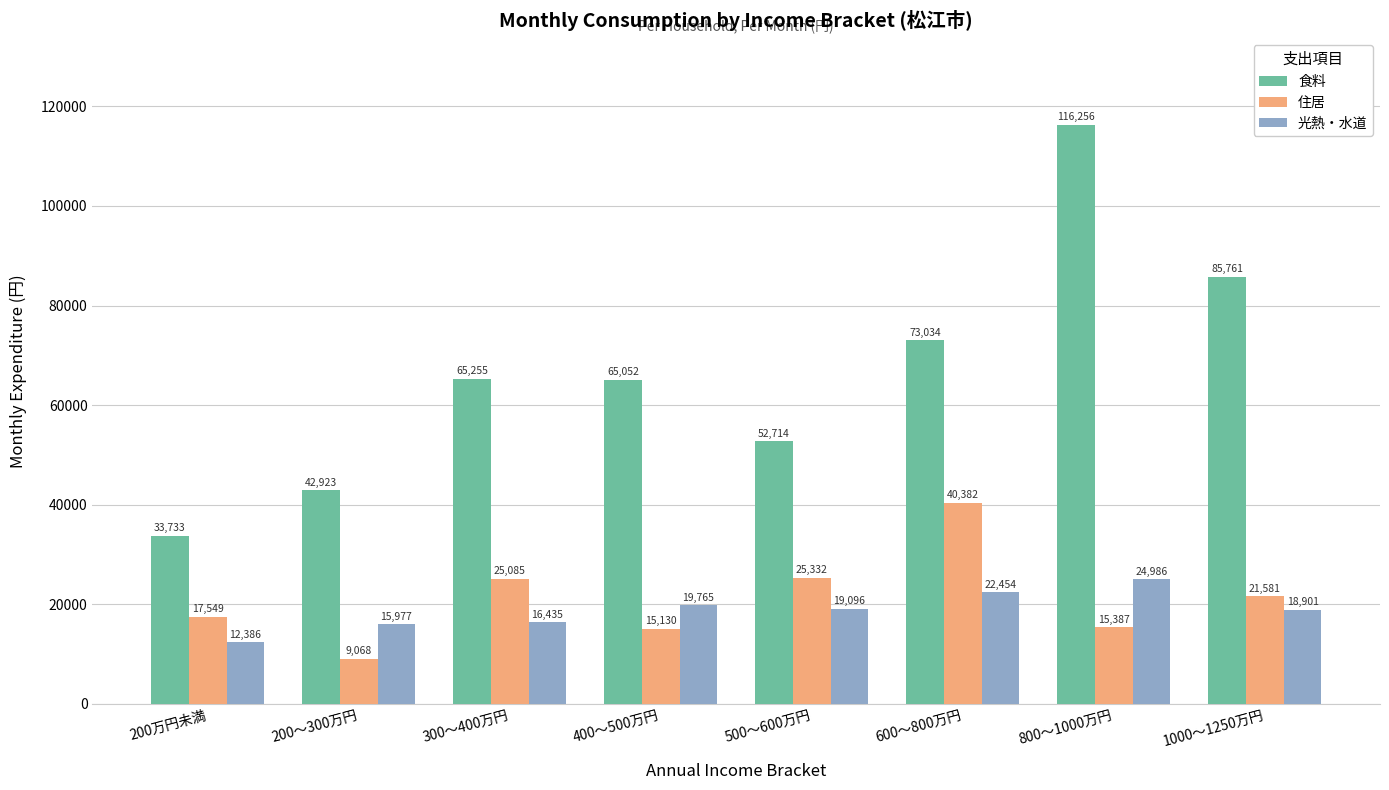

At how many categories does at least one series exceed 77416?

2